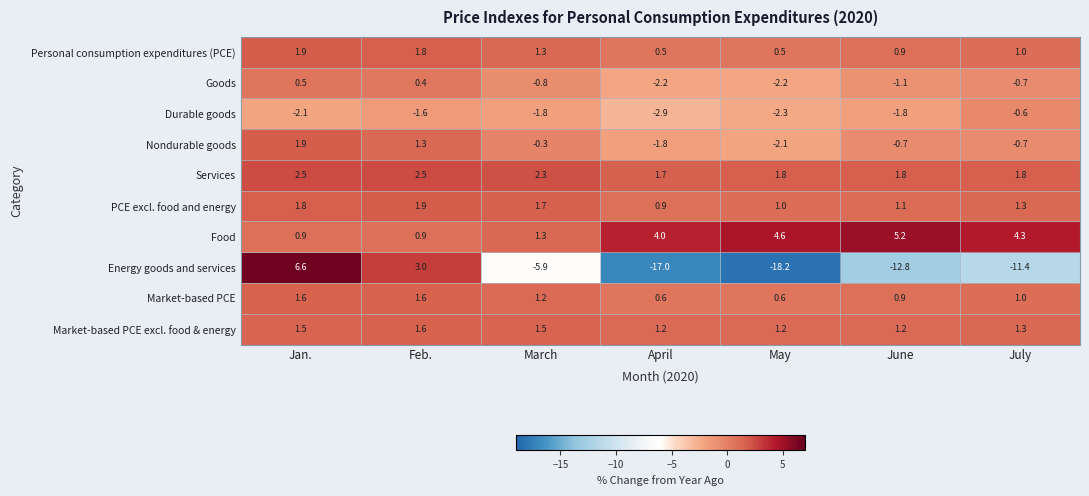

What is the difference between the highest and lowest values at July?

15.7